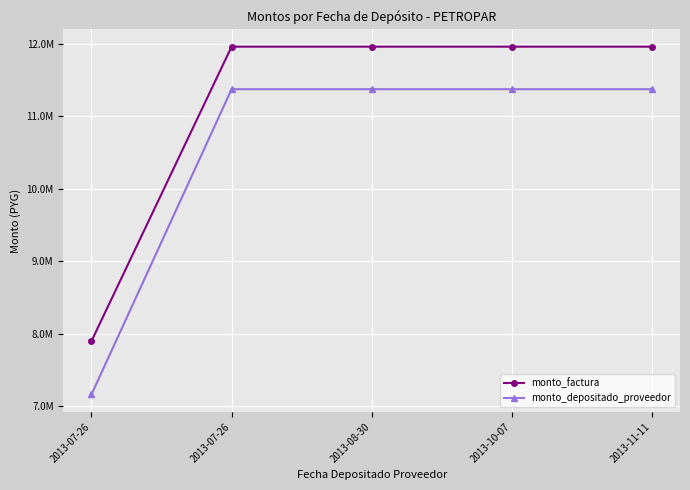

What is the minimum value for monto_depositado_proveedor?

7163215